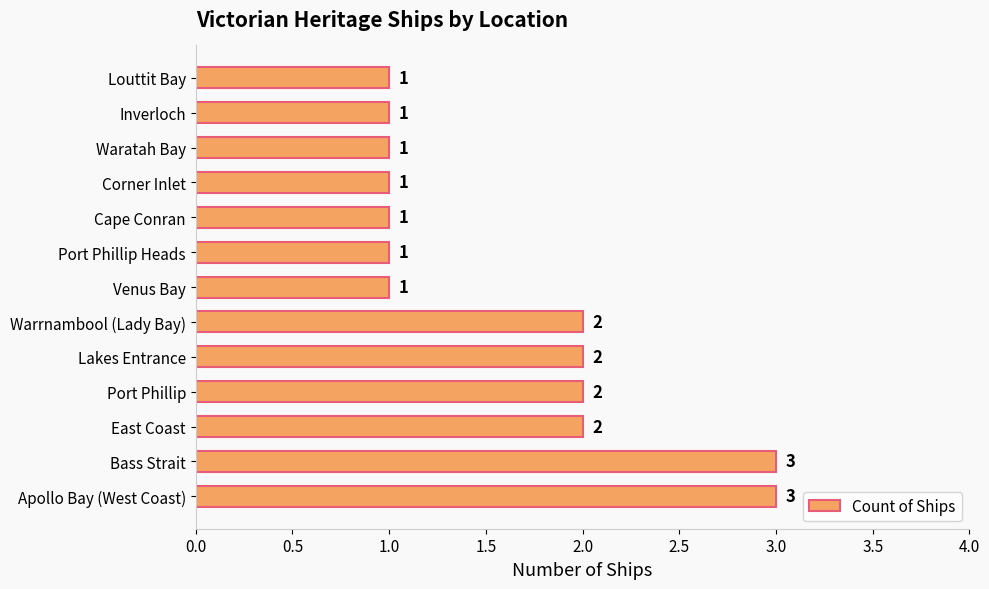

Is it true that the value at Lakes Entrance is 2?

True